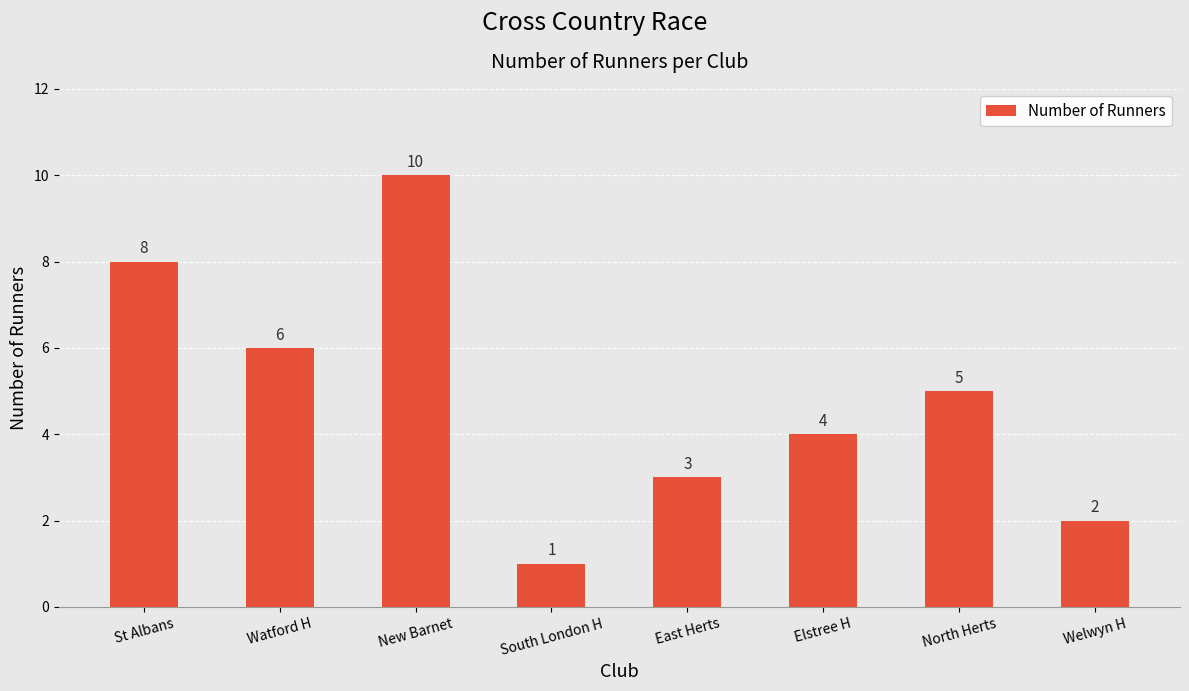

What is the label of the 6th bar from the right?

New Barnet